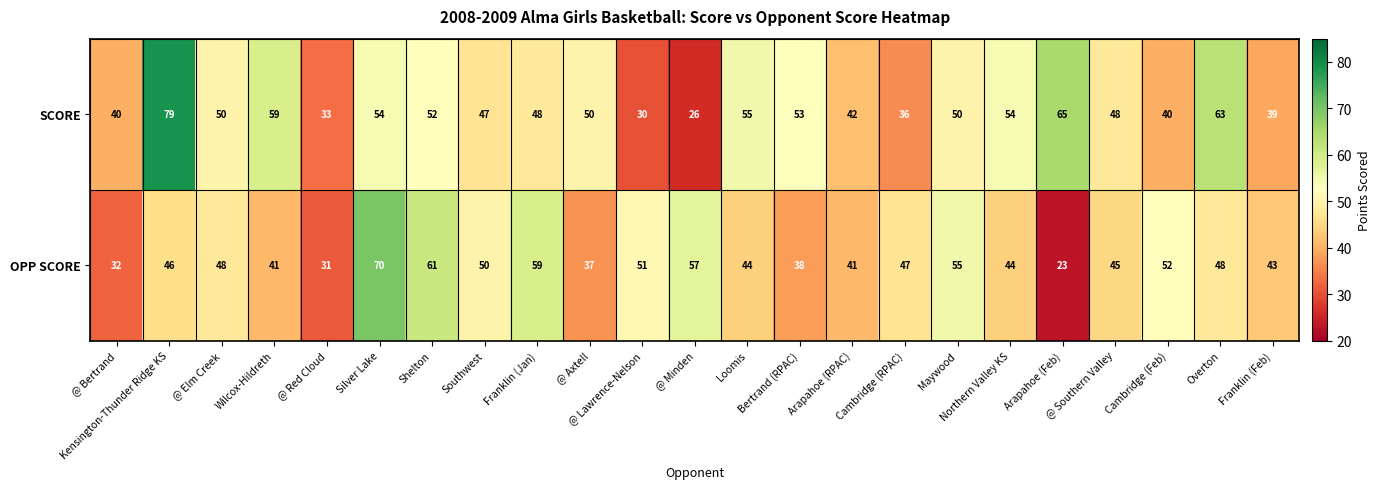

Rank the series by their maximum value, from highest to lowest.

SCORE, OPP SCORE